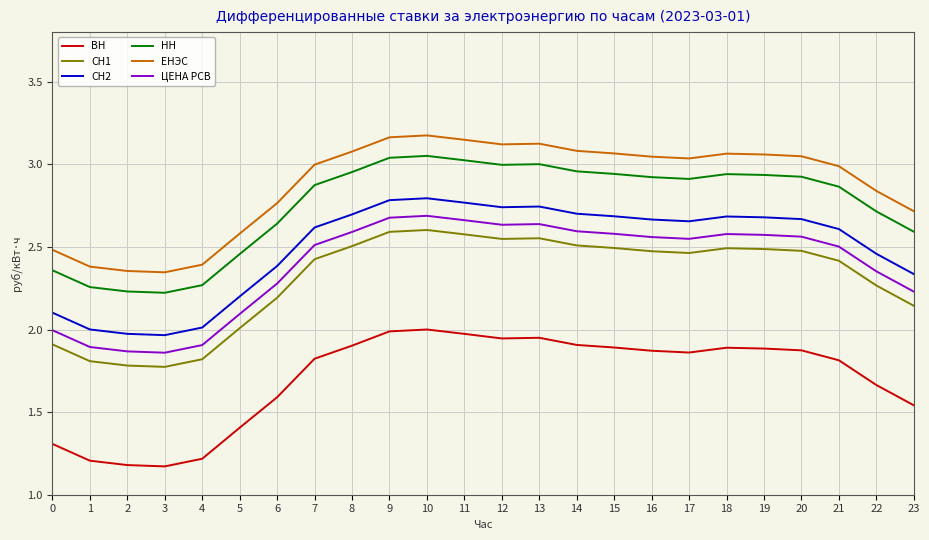

Is the value of НН at 0 greater than the value of ЦЕНА РСВ at 17?

No